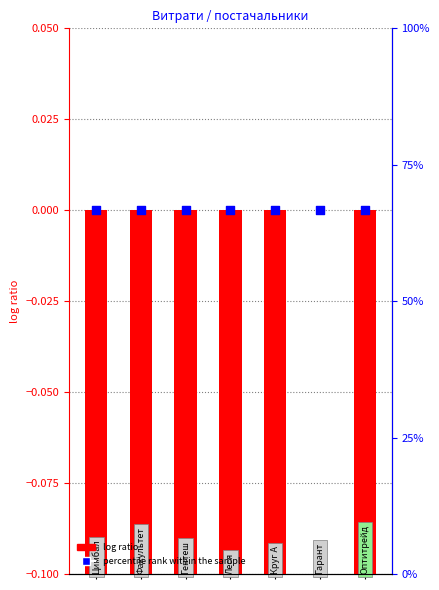

Which series has the largest total across all categories?

percentile rank within the sample